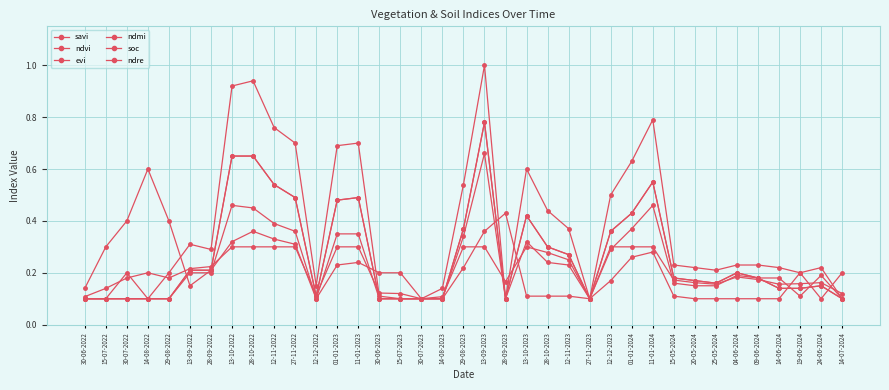

Between 28-10-2022 and 27-11-2022, which series saw the biggest shift?

savi